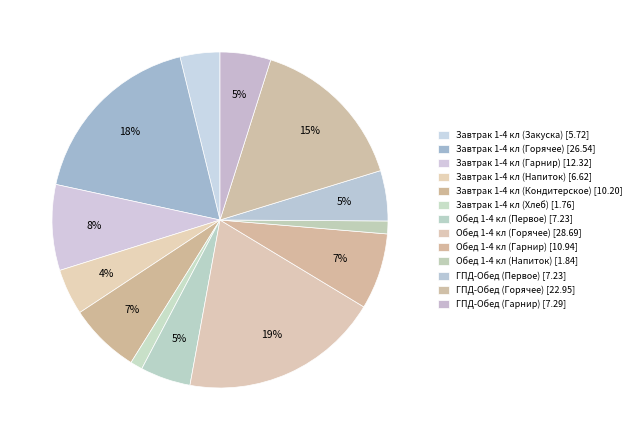

Is there any slice that represents more than half of the pie?

No